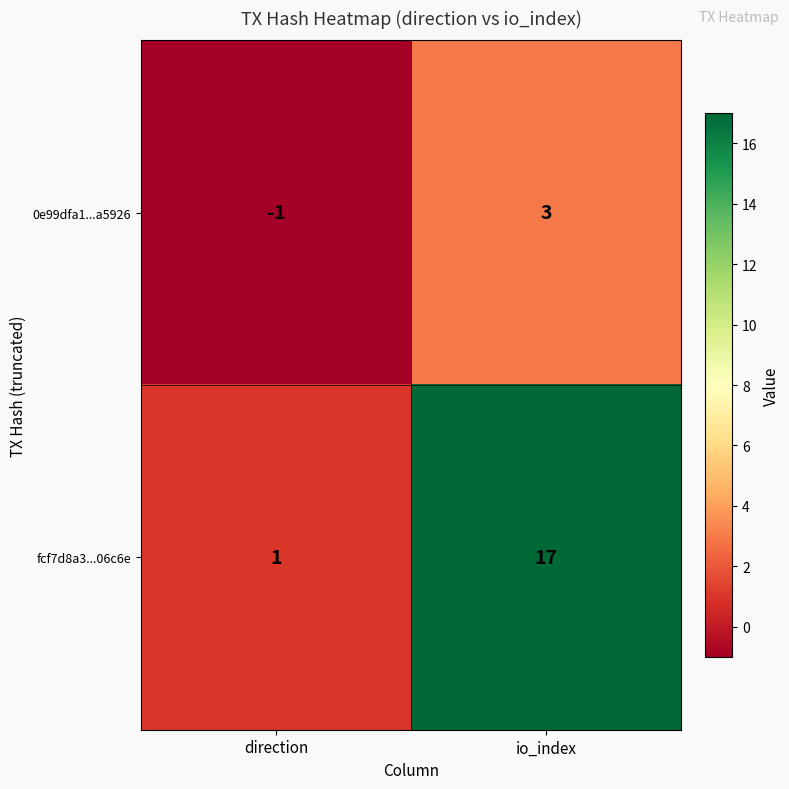

Which series changed the most between direction and io_index?

fcf7d8a3...06c6e